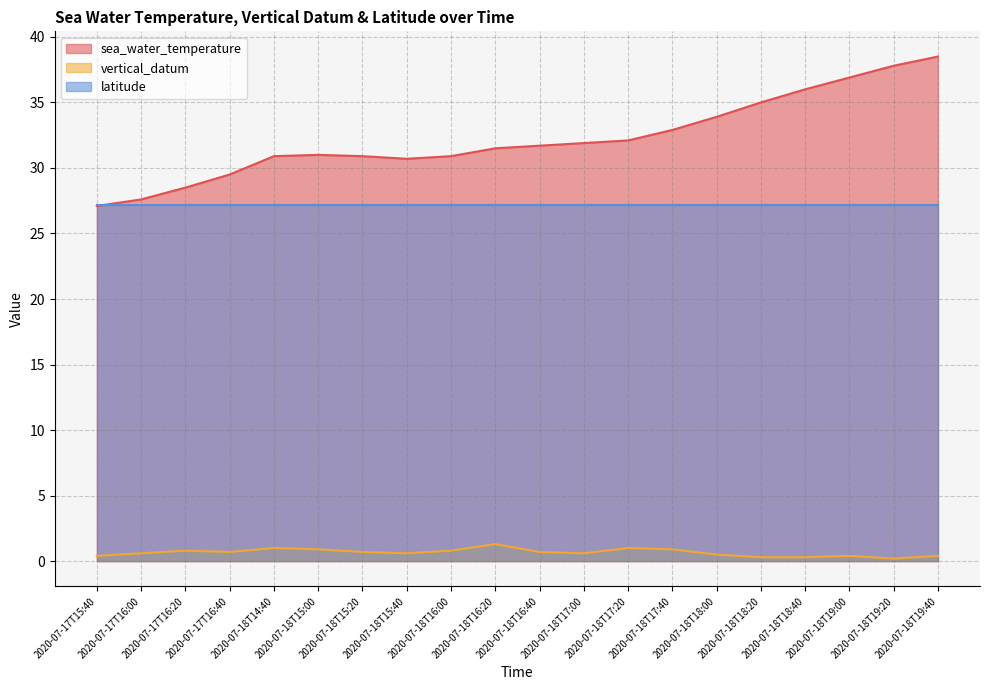

The value of sea_water_temperature at 2020-07-18T14:40 is 48.8. True or false?

False